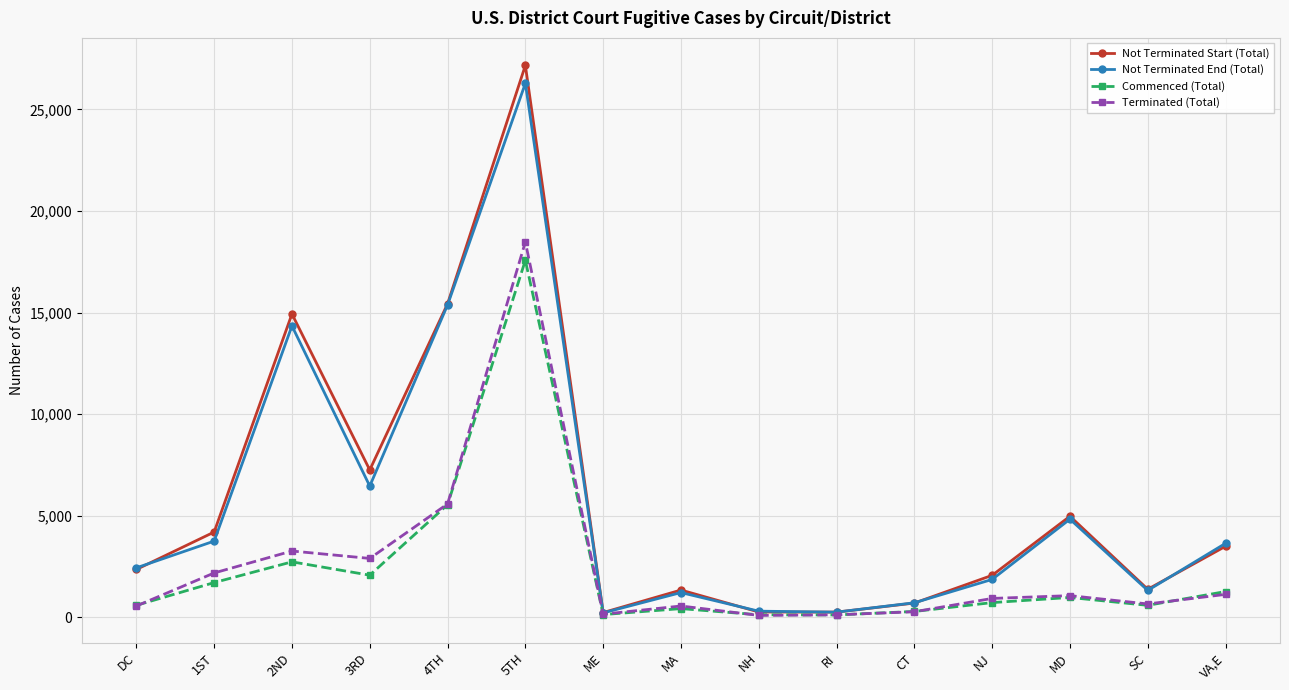

The value of Commenced (Total) at ME is 133. True or false?

True